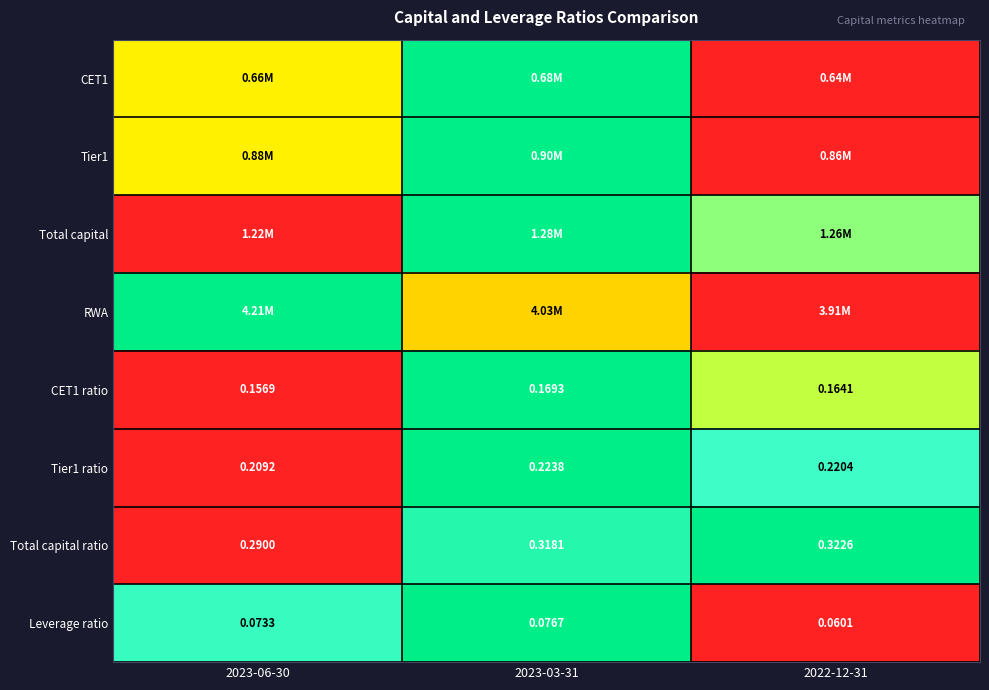

The Leverage ratio series shows 1.6 at 2023-03-31. True or false?

False